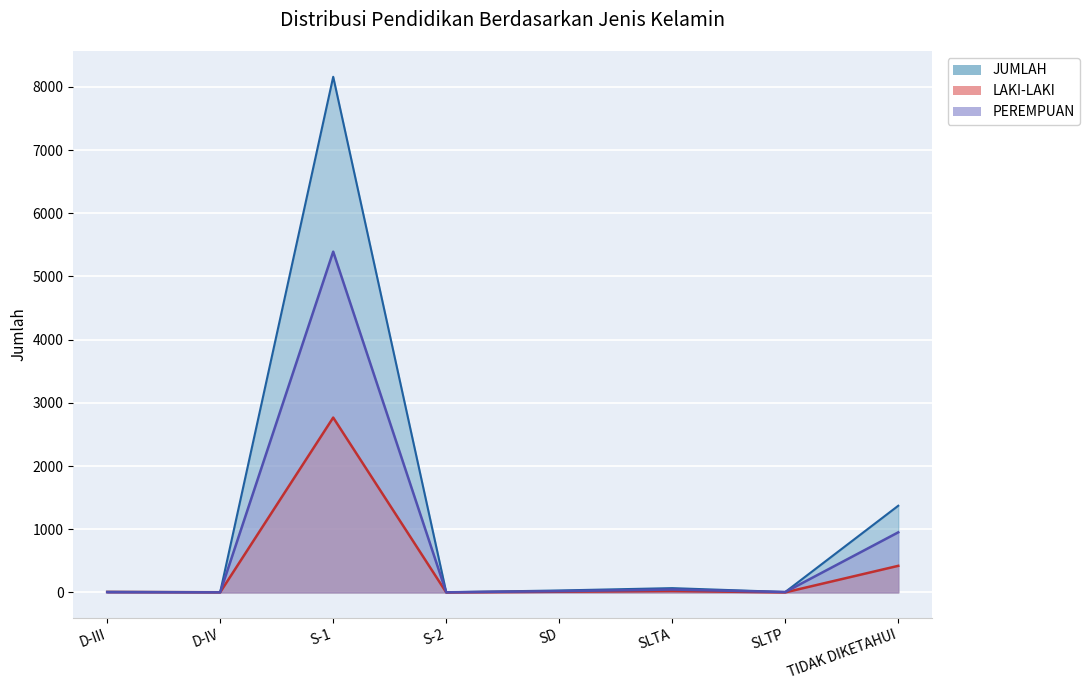

What is the spread (max minus min) of values at D-III?

7